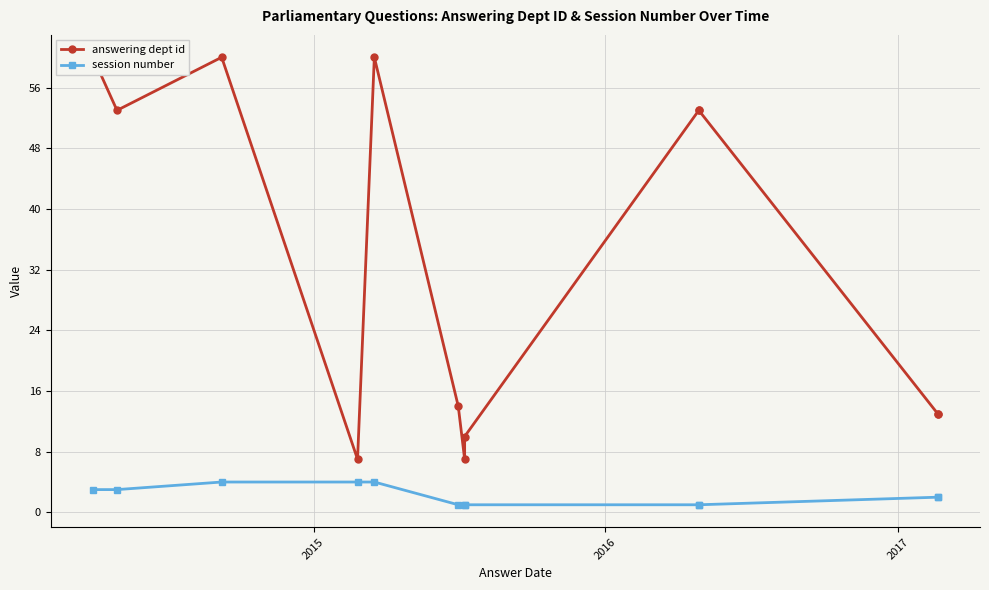

The value of answering dept id at 6 is 10. True or false?

False